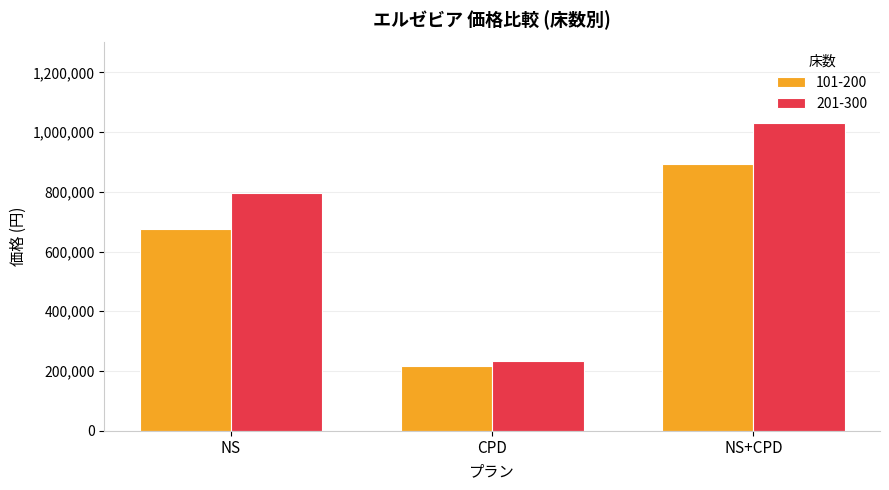

Are the bars horizontal?

No